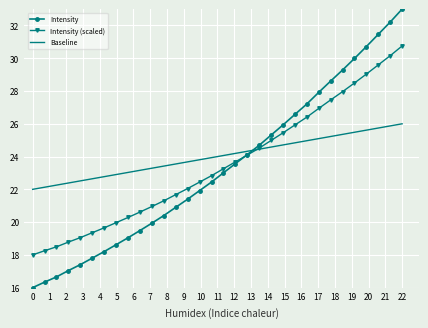

What is the minimum value for Intensity (scaled)?

18.0